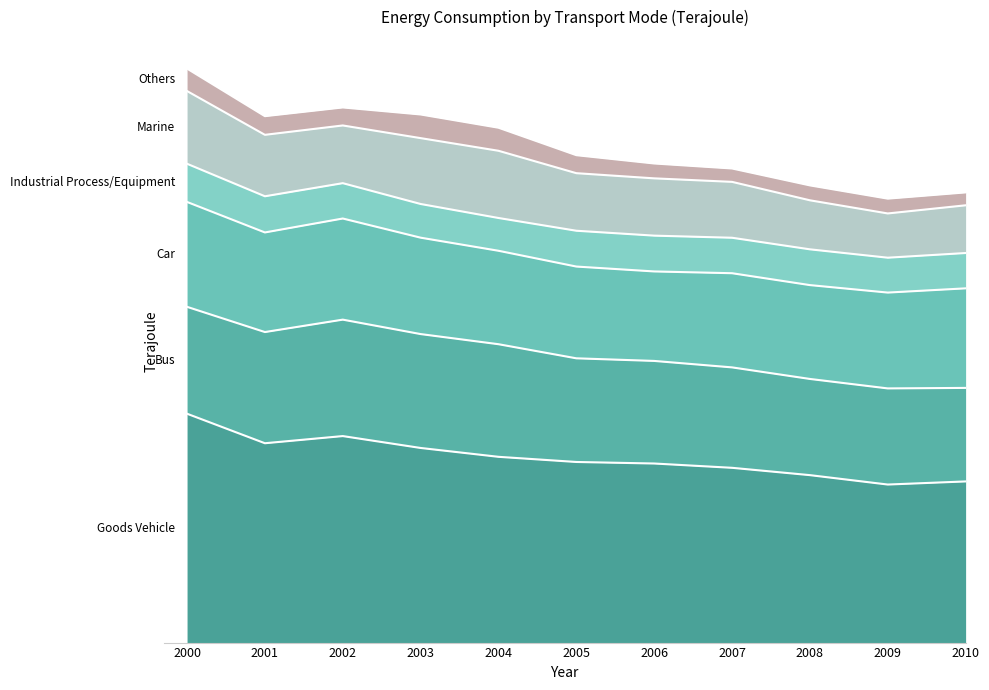

Does the chart have visible grid lines?

No